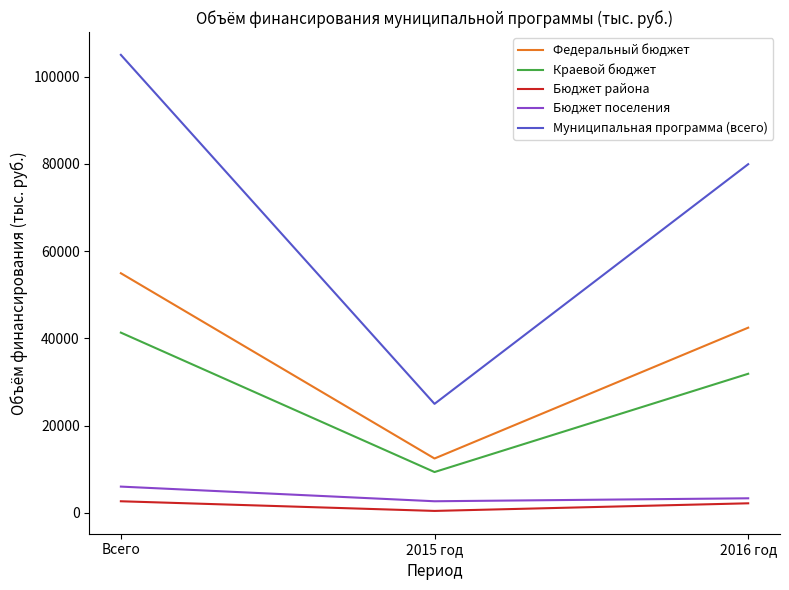

The Бюджет поселения series shows 6037.9 at Всего. True or false?

True